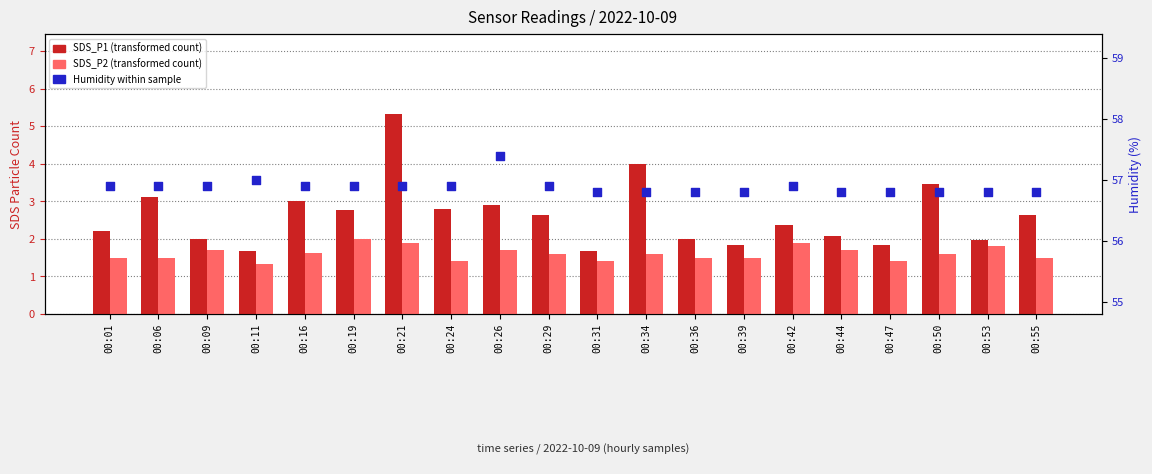

Which series has the largest Y range (max minus min)?

SDS_P1 (transformed count)